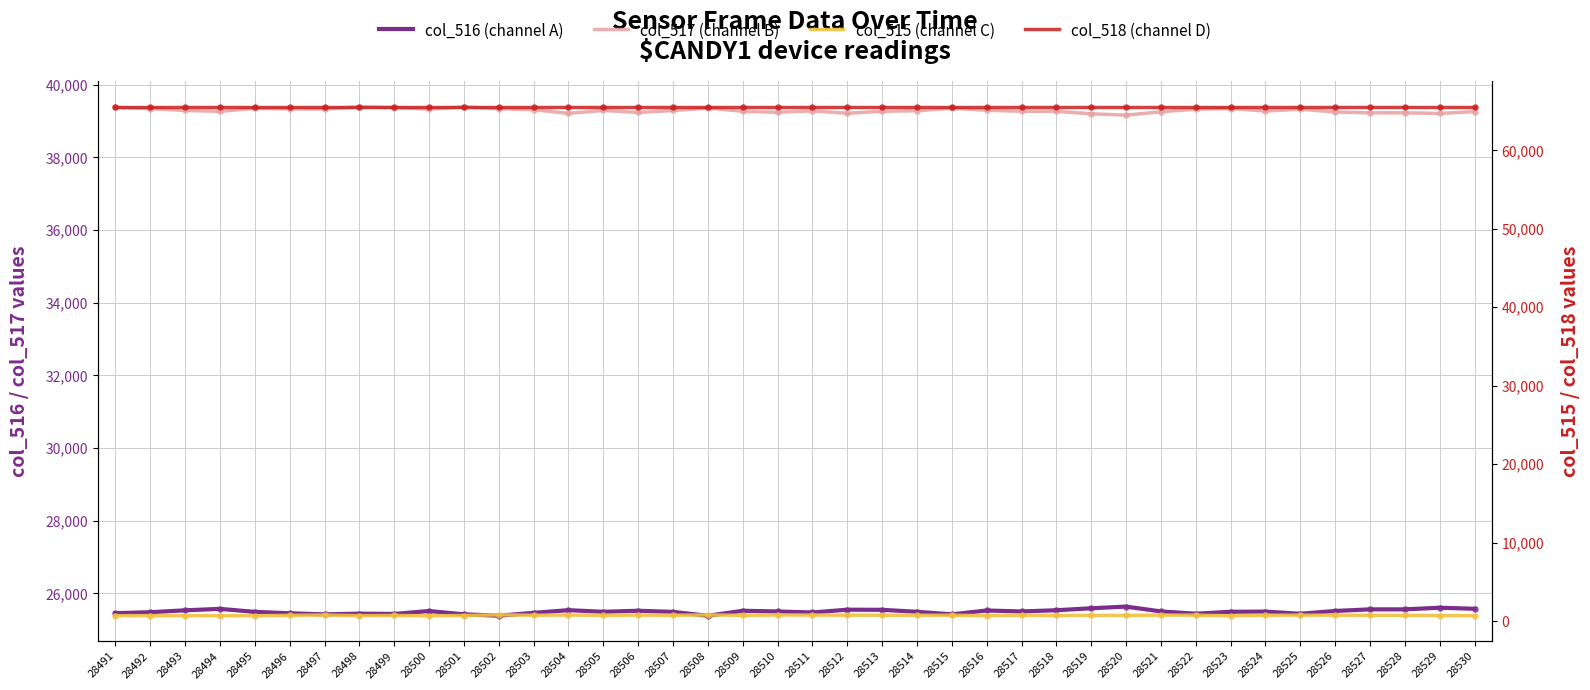

What are all the series names shown in the legend?

col_516 (channel A), col_517 (channel B), col_515 (channel C), col_518 (channel D)